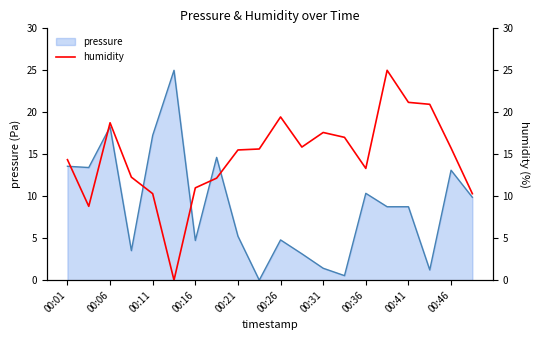

At which label does pressure first exceed 8?

00:01